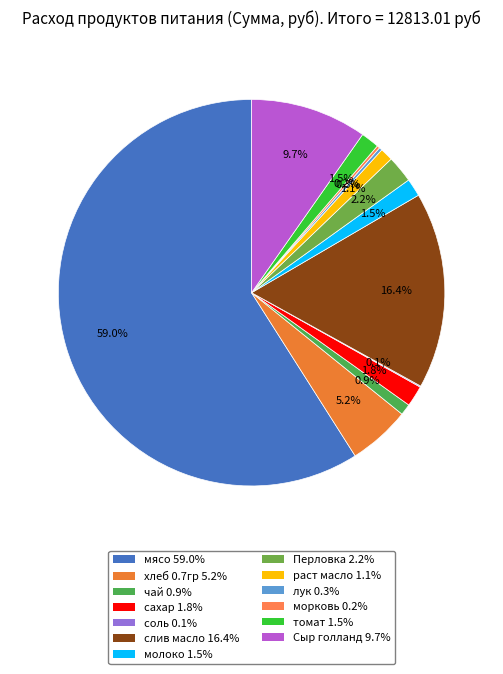

Between раст масло and соль, which is larger?

раст масло